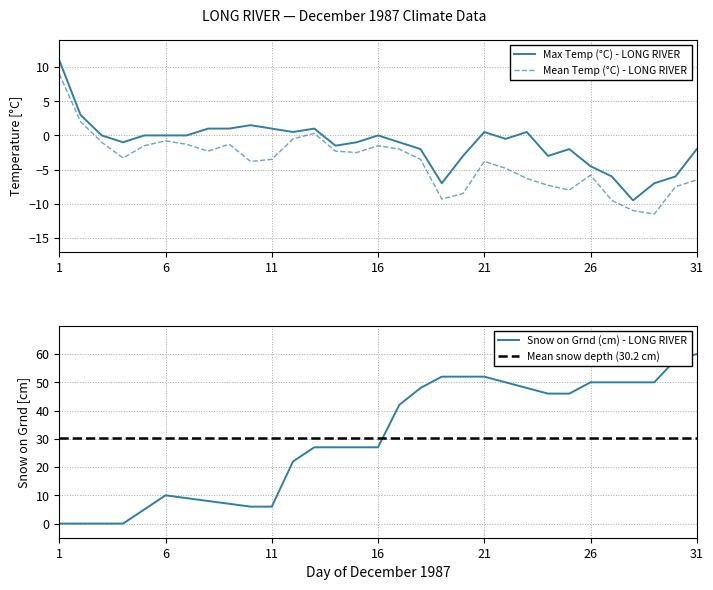

The Max Temp (°C) - LONG RIVER series shows -2.0 at 31. True or false?

True